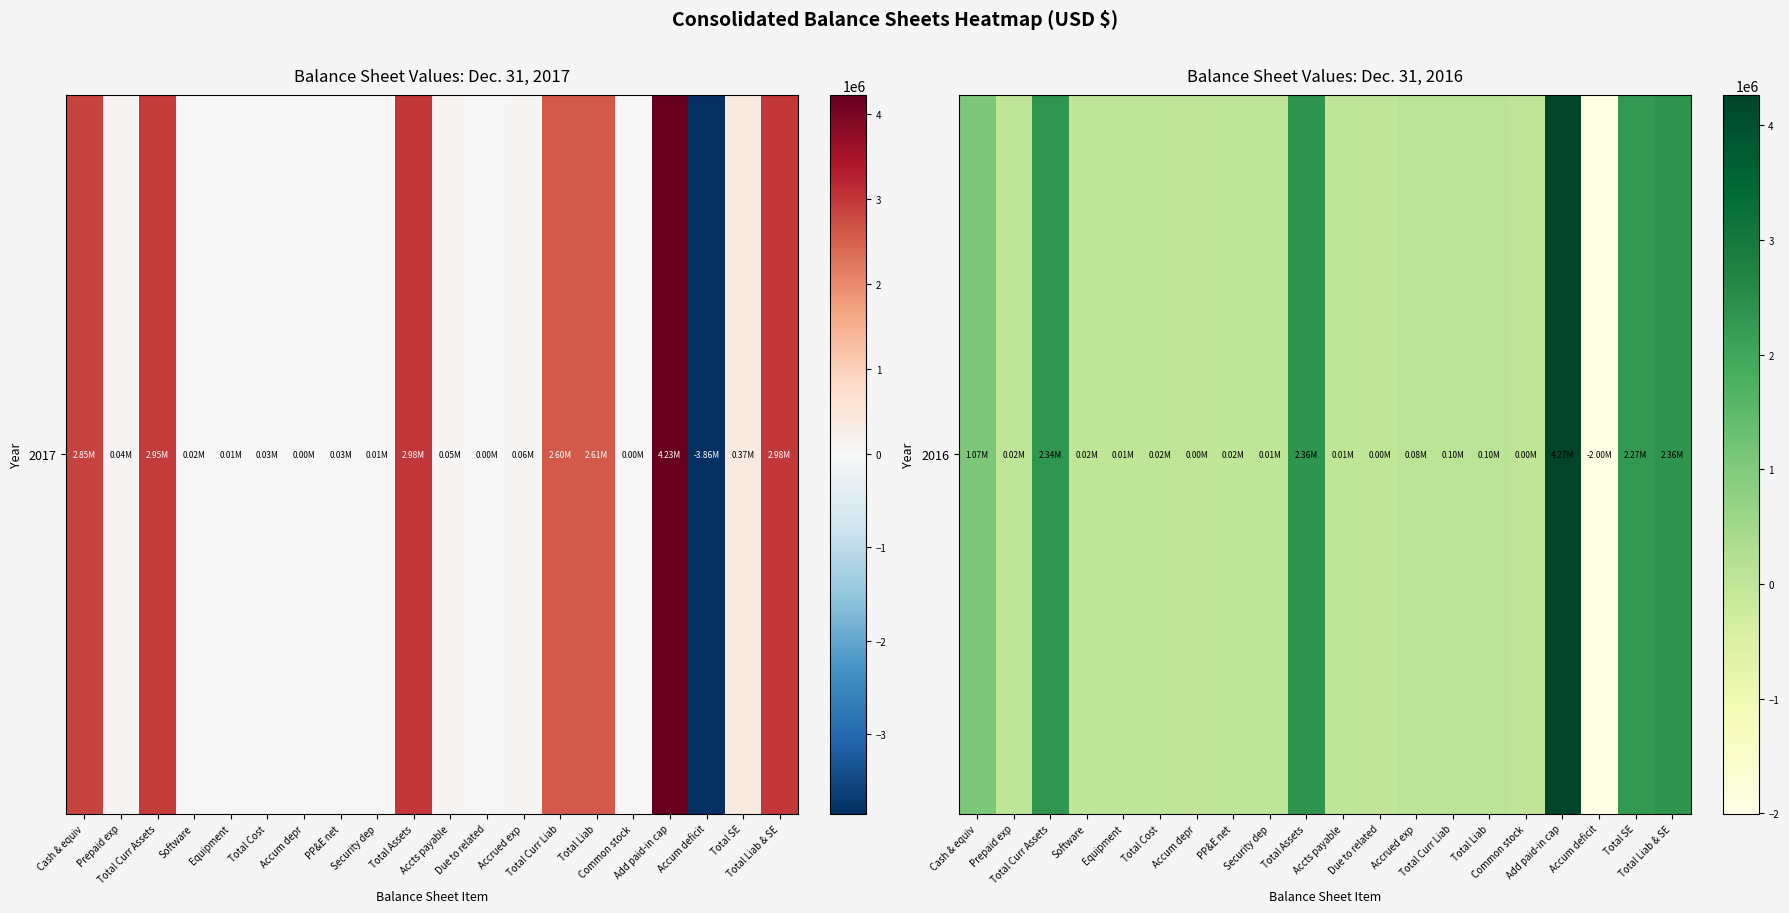

Reading left to right, transcribe all the data shown in this chart.

Cash & equiv=1071894	Prepaid exp=18147	Total Curr Assets=2336992	Software=15330	Equipment=8445	Total Cost=23775	Accum depr=1381	PP&E net=22394	Security dep=5535	Total Assets=2364921	Accts payable=14593	Due to related=95	Accrued exp=83004	Total Curr Liab=97692	Total Liab=97692	Common stock=3175	Add paid-in cap=4266825	Accum deficit=-2002771	Total SE=2267229	Total Liab & SE=2364921